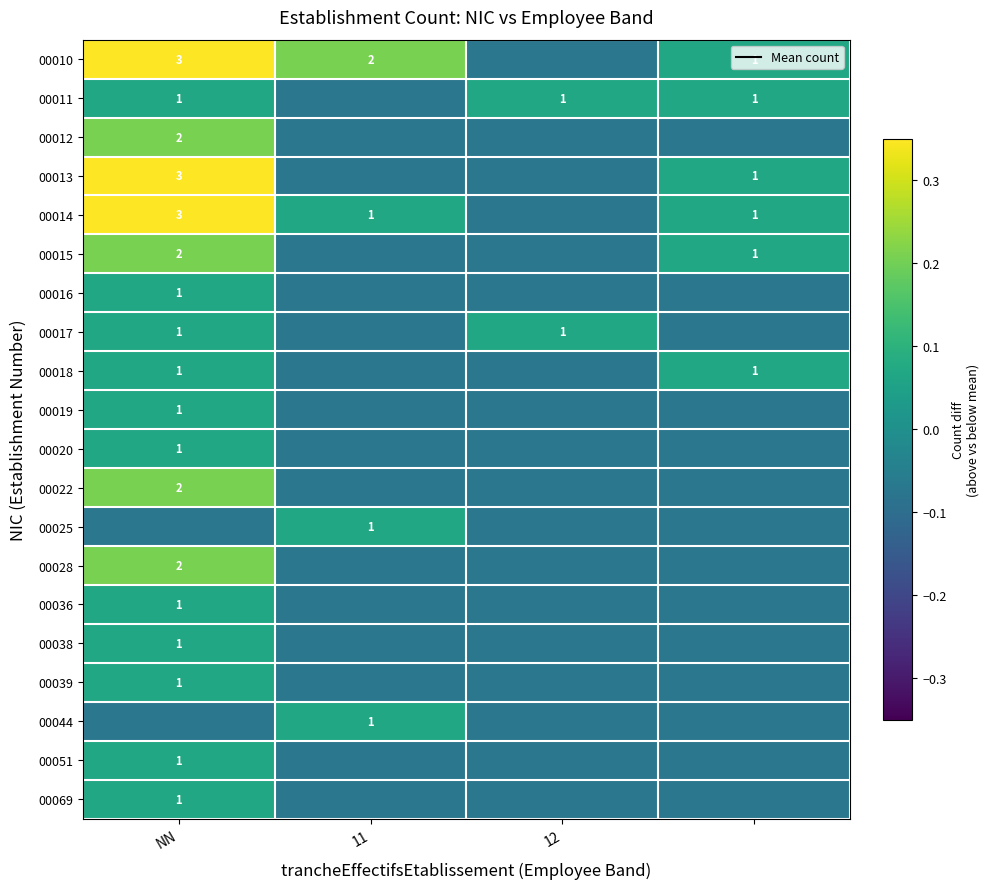

Is the value of 00015 at NN greater than the value of 00044 at 11?

Yes